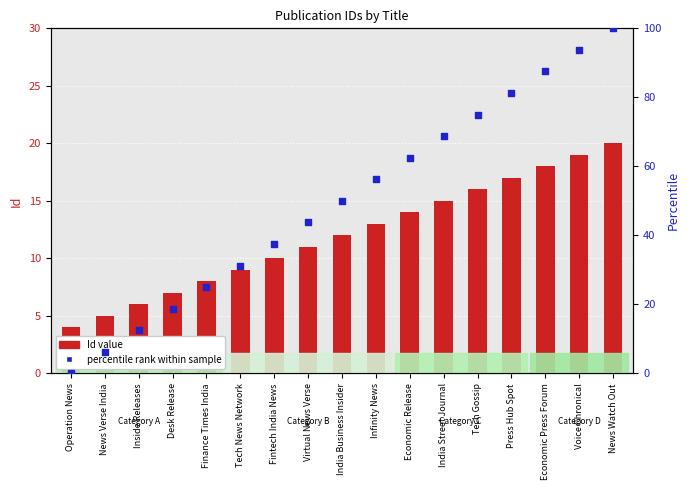

Which series reaches the minimum Y coordinate?

percentile rank within sample